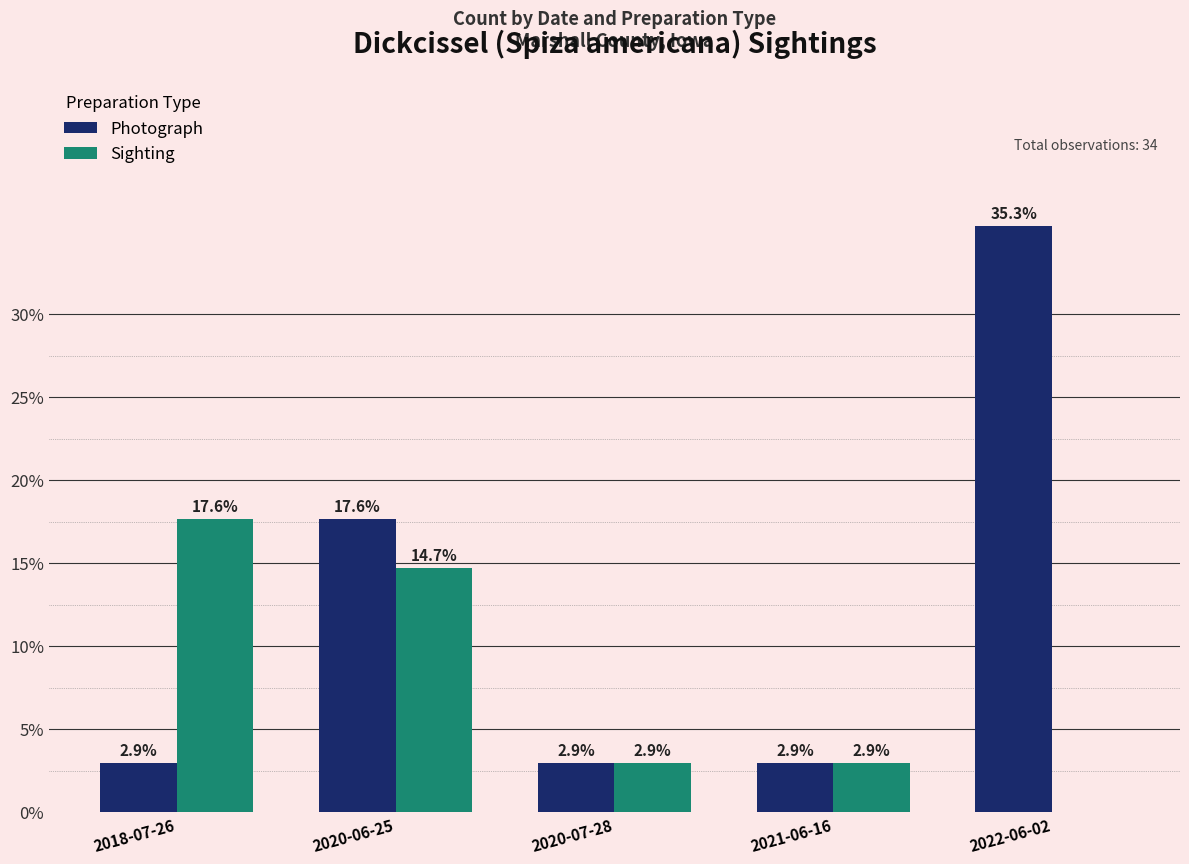

Where is Photograph nearest to the value 19?

2020-06-25